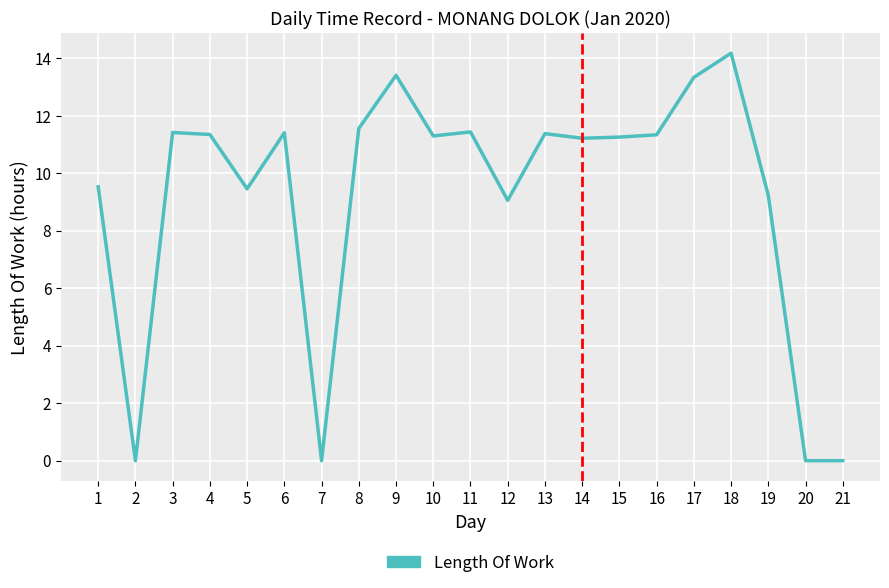

What is the maximum value shown in the chart?

14.2